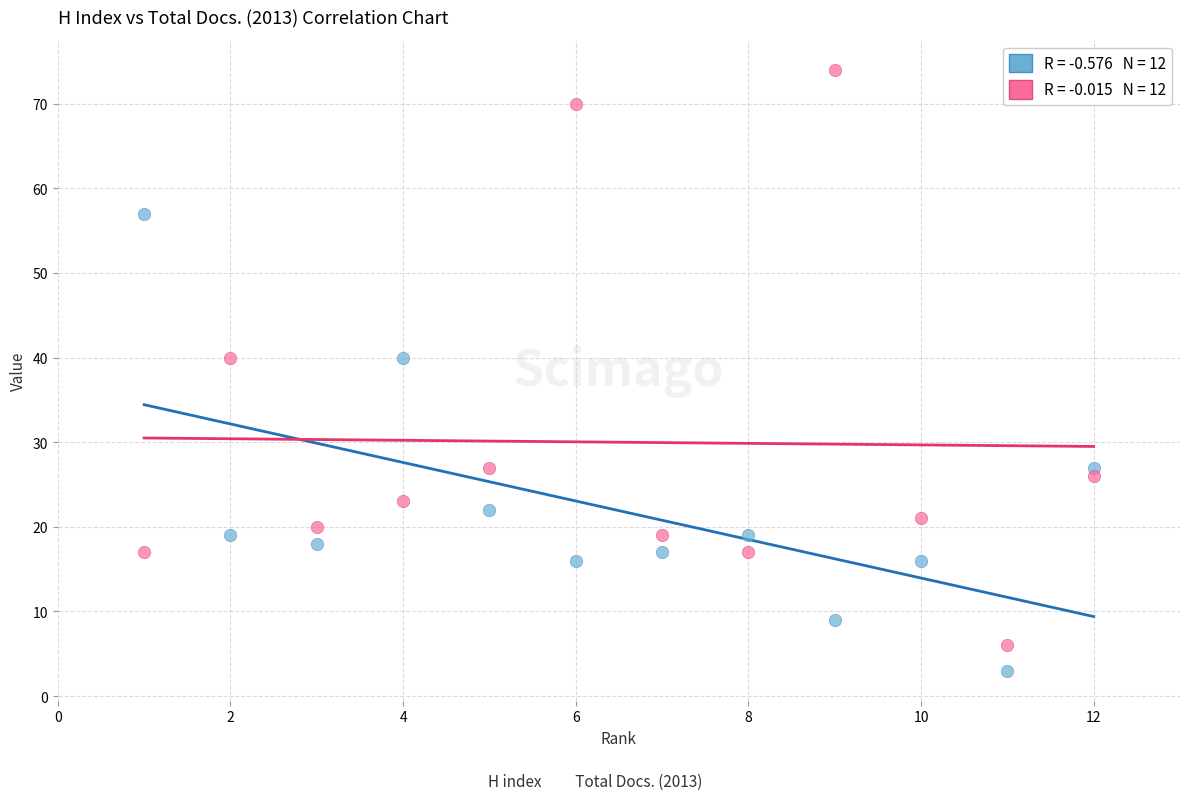

Across all data points, what is the range of X values (max minus min)?

11